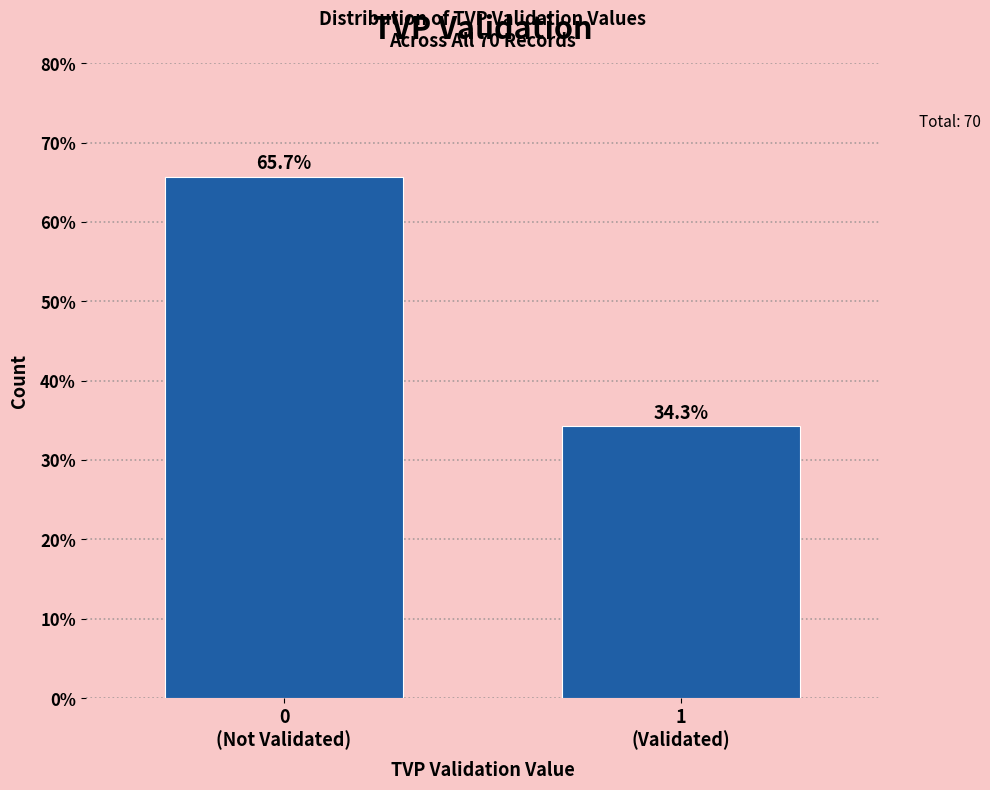

Reading right to left, extract all data points from this chart.

34.3	65.7